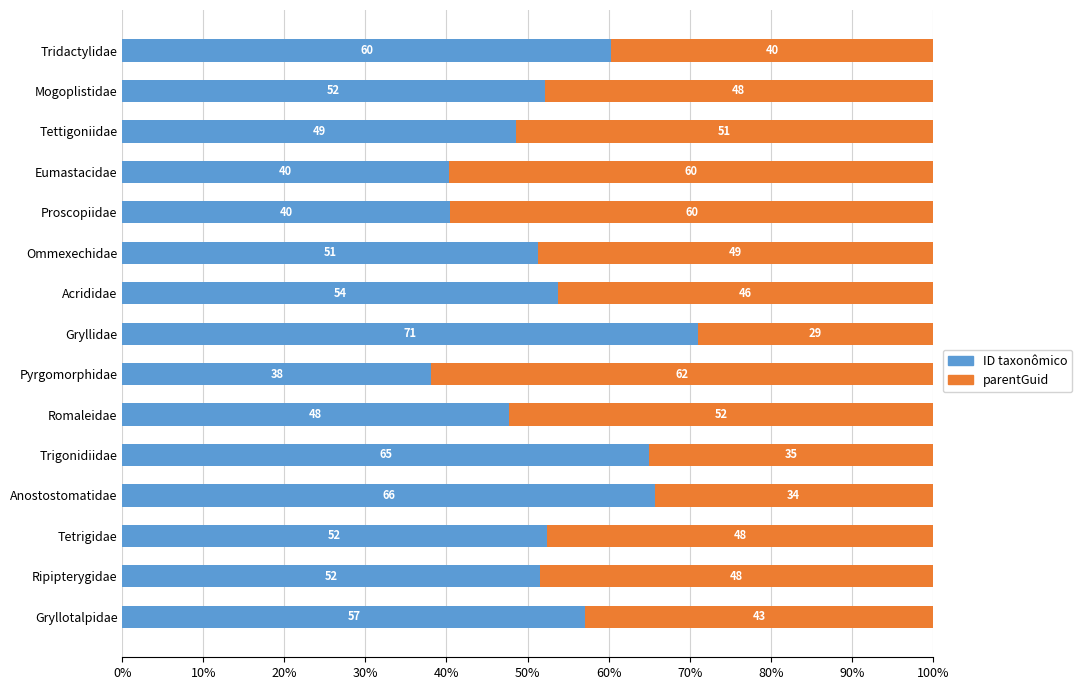

What is the difference between the maximum and minimum values in the ID taxonômico series?

32.9